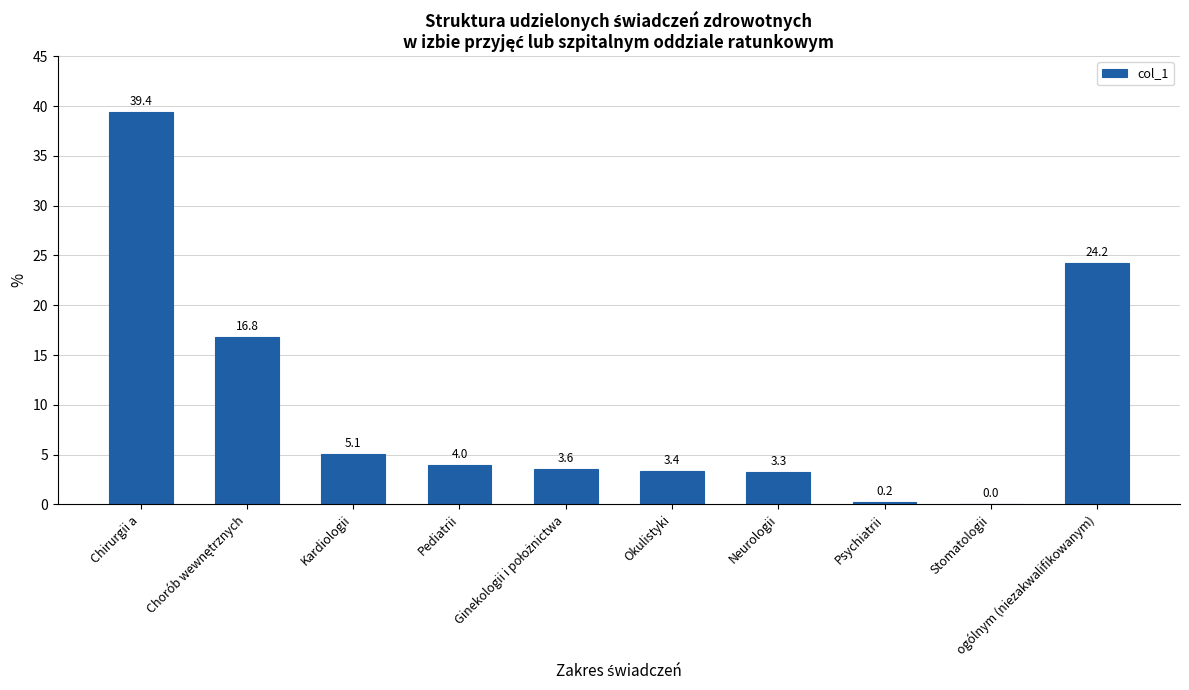

What is the average value?

10.0